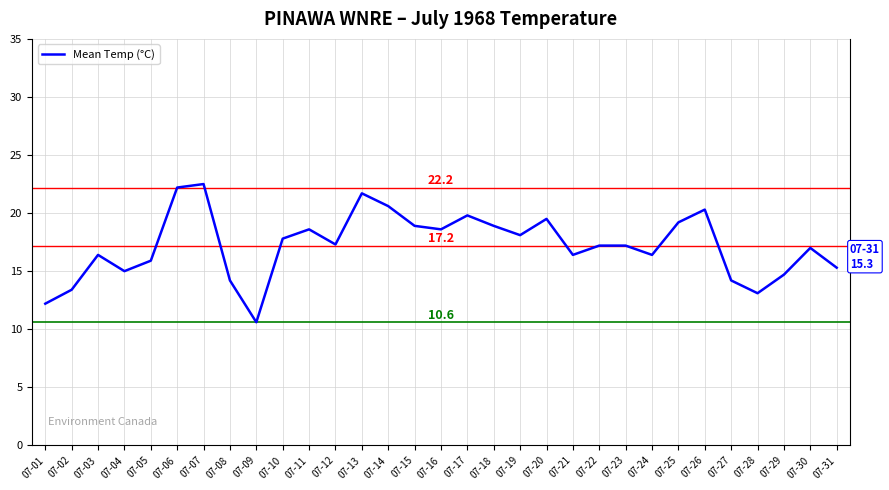

Between 07-05 and 07-03, which is larger?

07-03